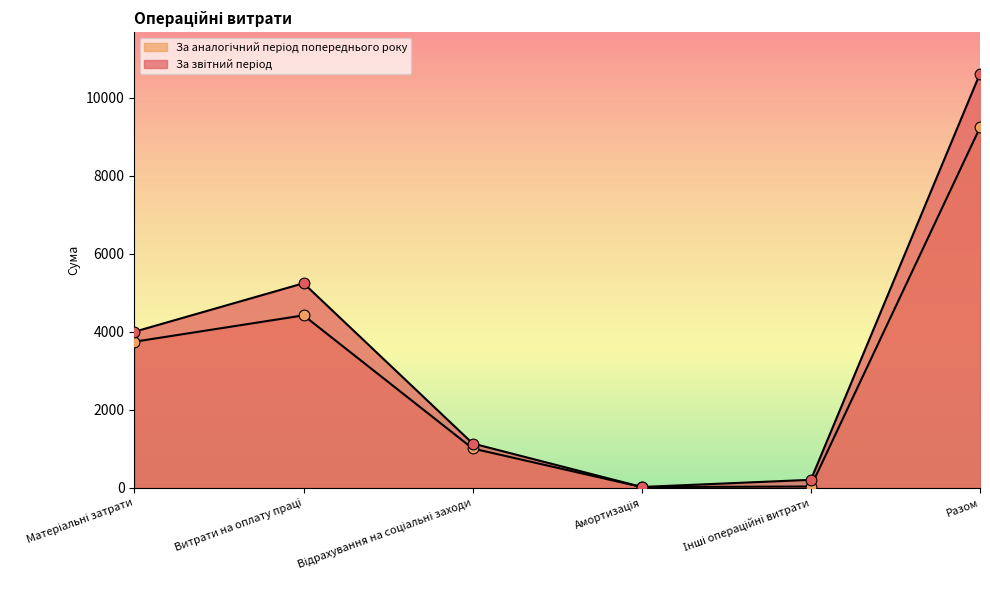

What is the total value across all series at Інші операційні витрати?

244